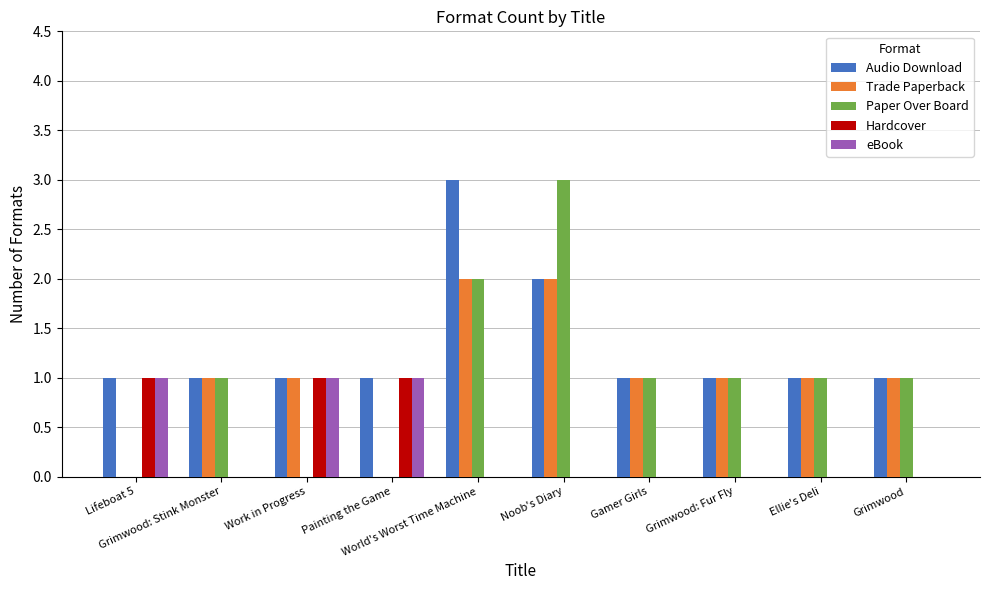

What are all the series names shown in the legend?

Audio Download, Trade Paperback, Paper Over Board, Hardcover, eBook